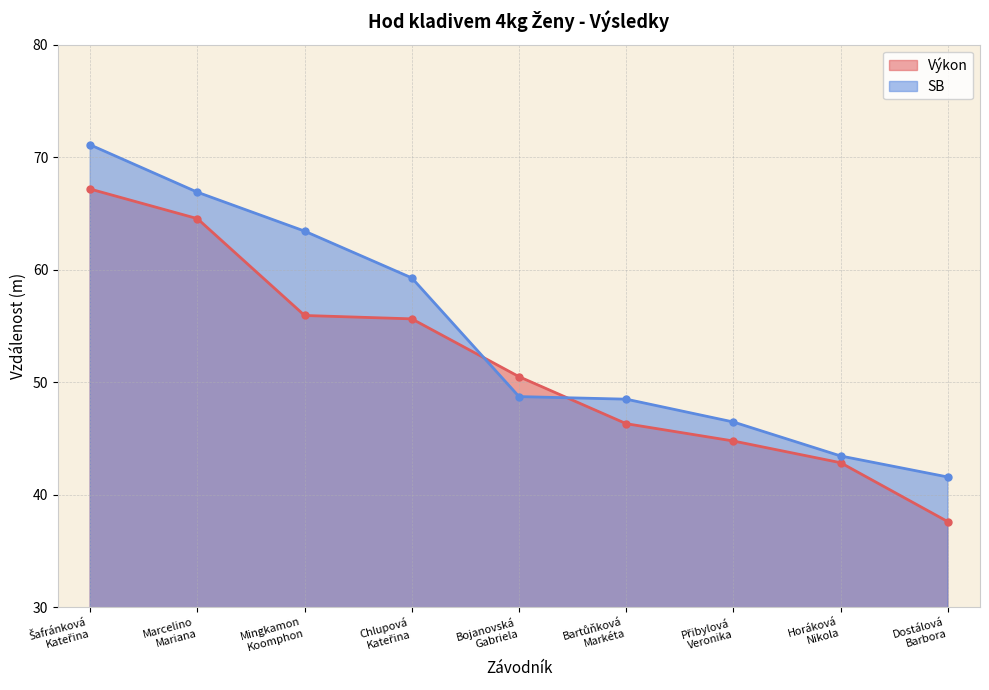

Which series changed the most between Chlupová
Kateřina and Dostálová
Barbora?

Výkon